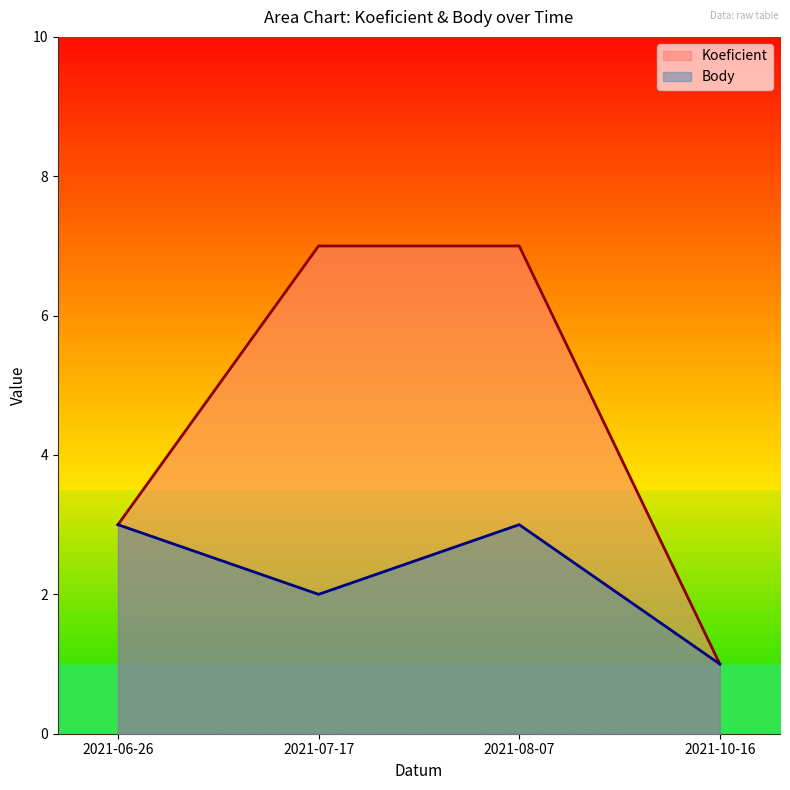

Reading left to right, what are all the values shown in this chart?

Koeficient: 2021-06-26=3	2021-07-17=7	2021-08-07=7	2021-10-16=1
Body: 2021-06-26=3	2021-07-17=2	2021-08-07=3	2021-10-16=1